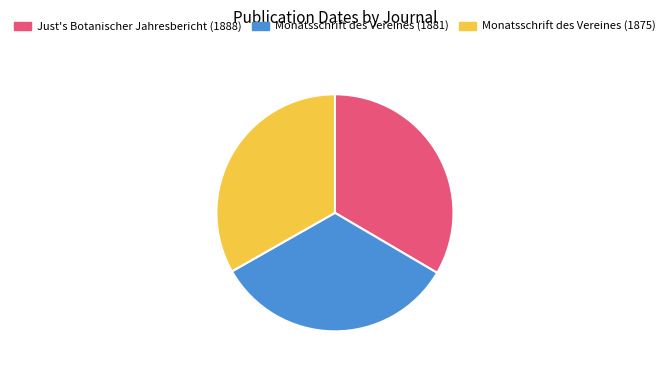

Approximately how many times larger is the value at Monatsschrift des Vereines (1881) compared to Monatsschrift des Vereines (1875)?

1.0